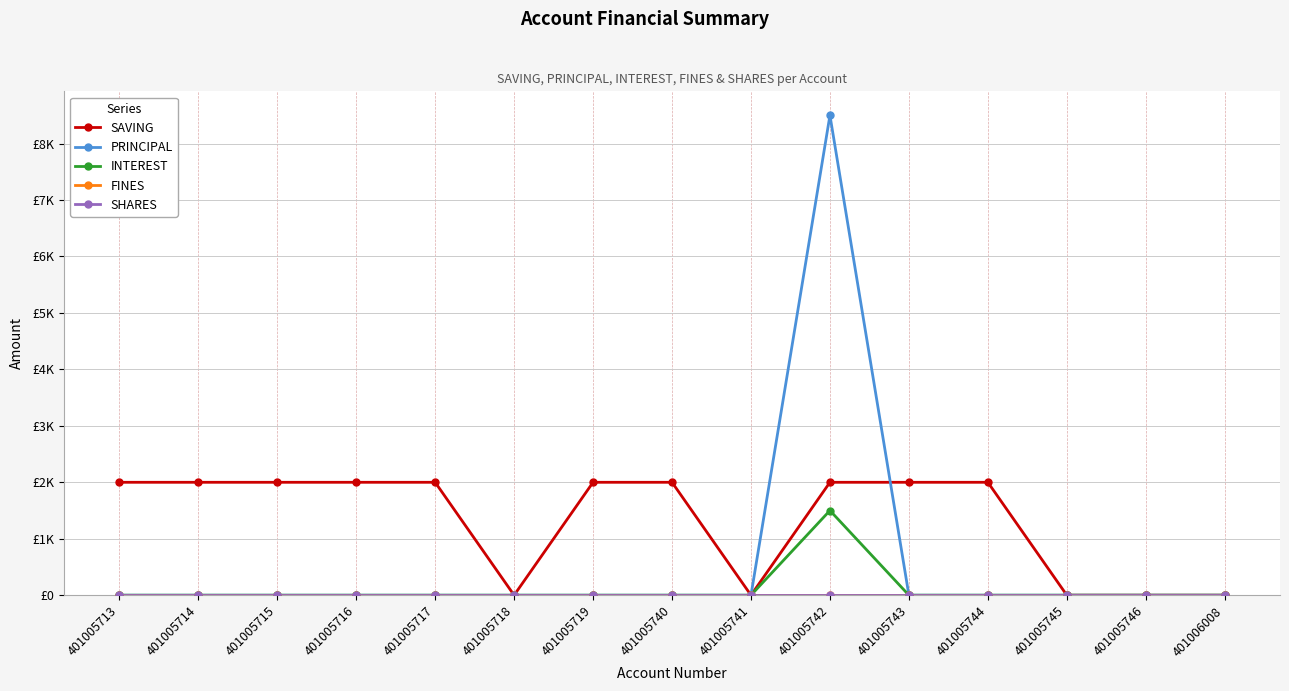

At which category is the sum across all series the highest?

401005742